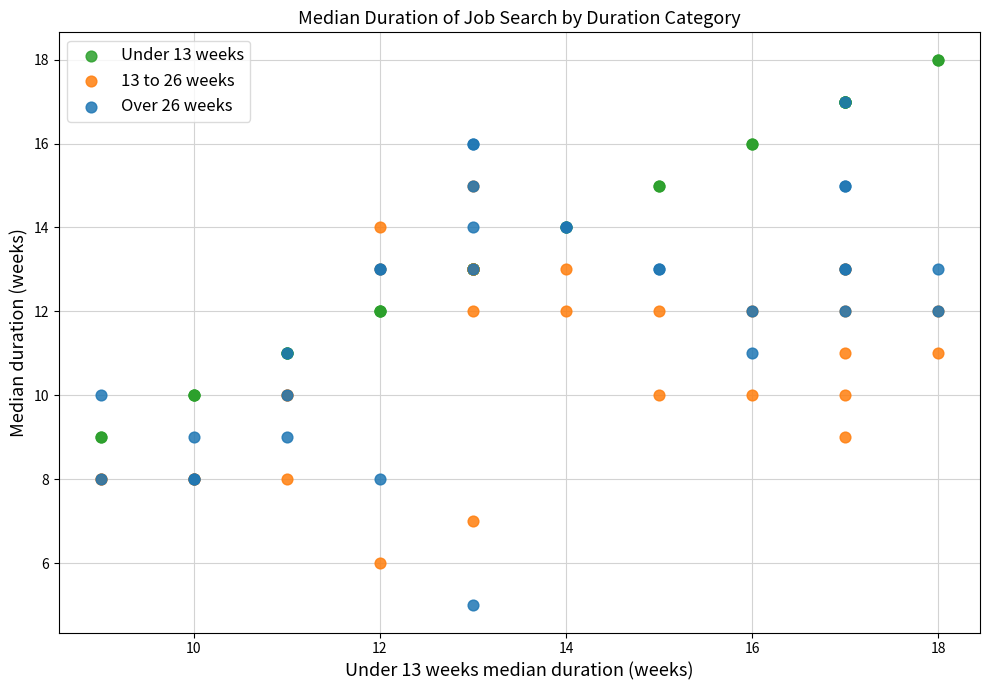

What are all the series names shown in the legend?

Under 13 weeks, 13 to 26 weeks, Over 26 weeks